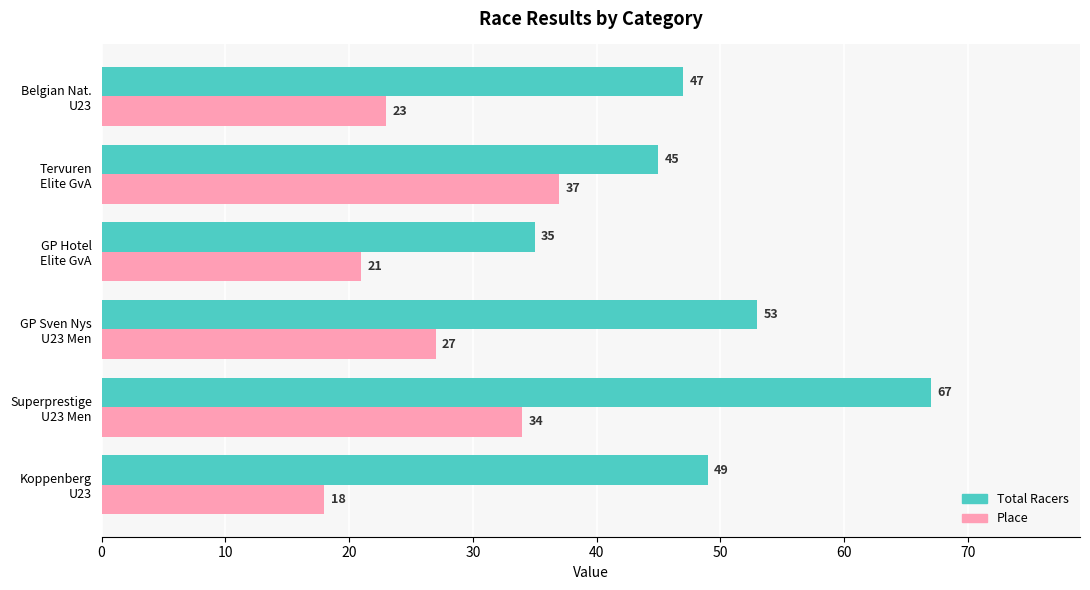

How many Place values are between 21 and 34?

4